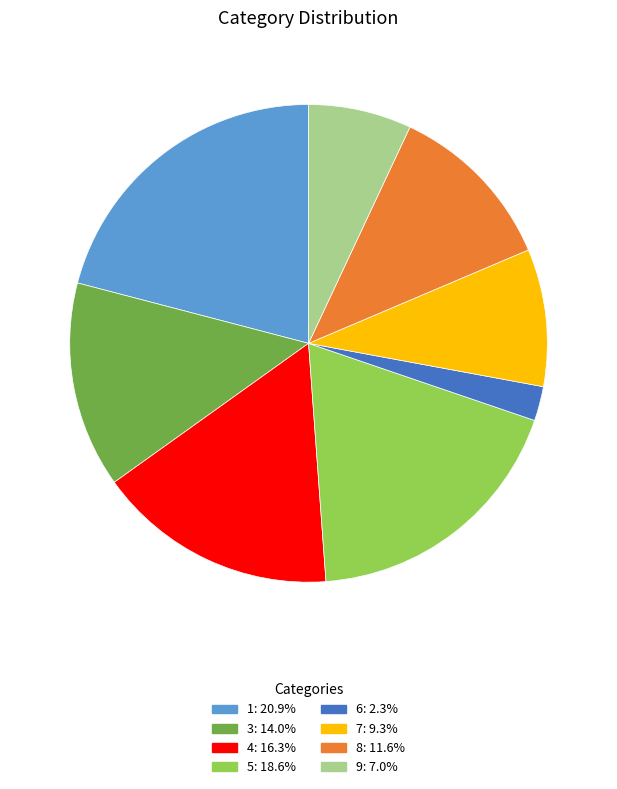

Is there any slice that represents more than half of the pie?

No